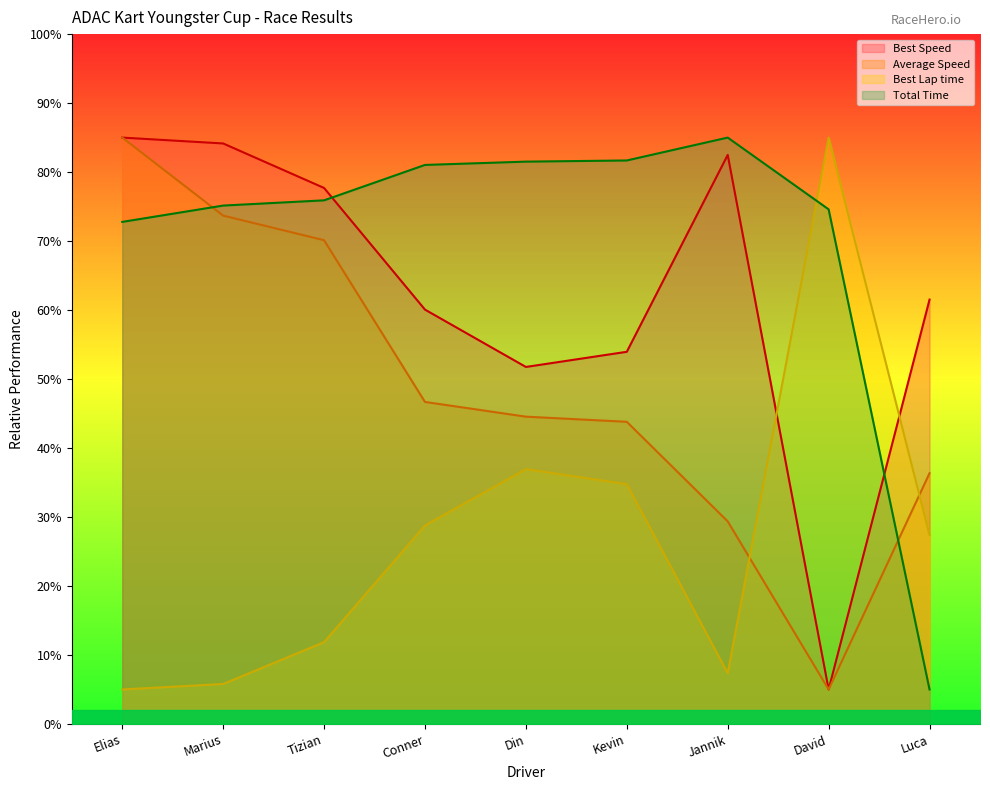

What is the value of the Total Time point at the 5th from the left?

81.5